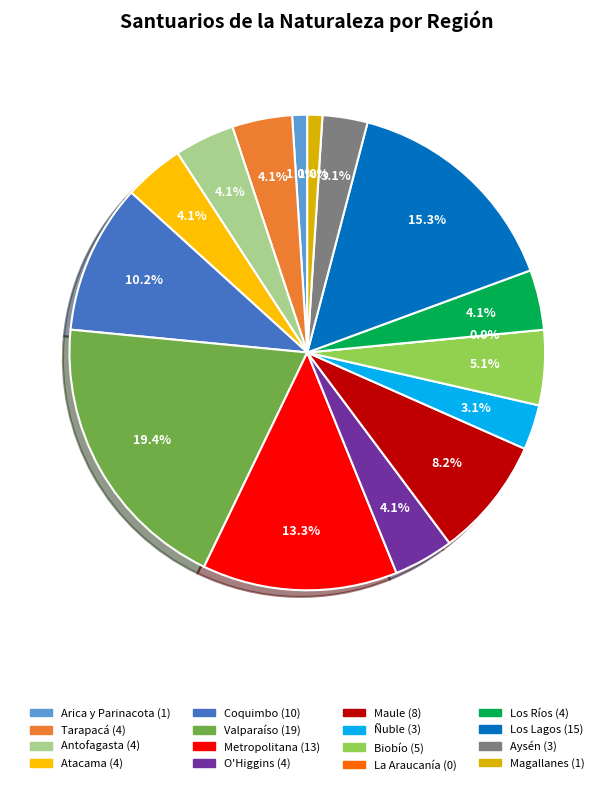

Combined, what portion of the pie is Biobío and Maule?

13.3%